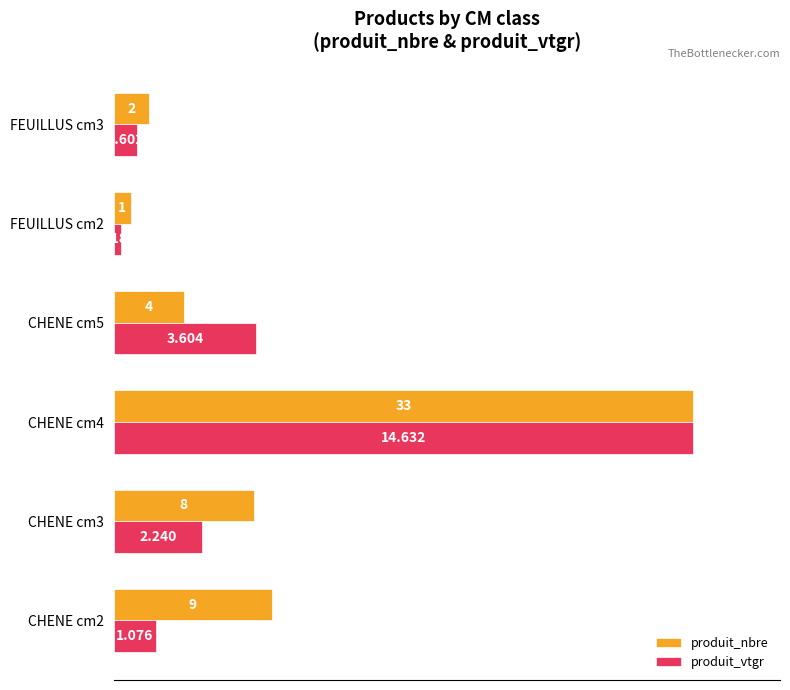

What are all the series names shown in the legend?

produit_nbre, produit_vtgr